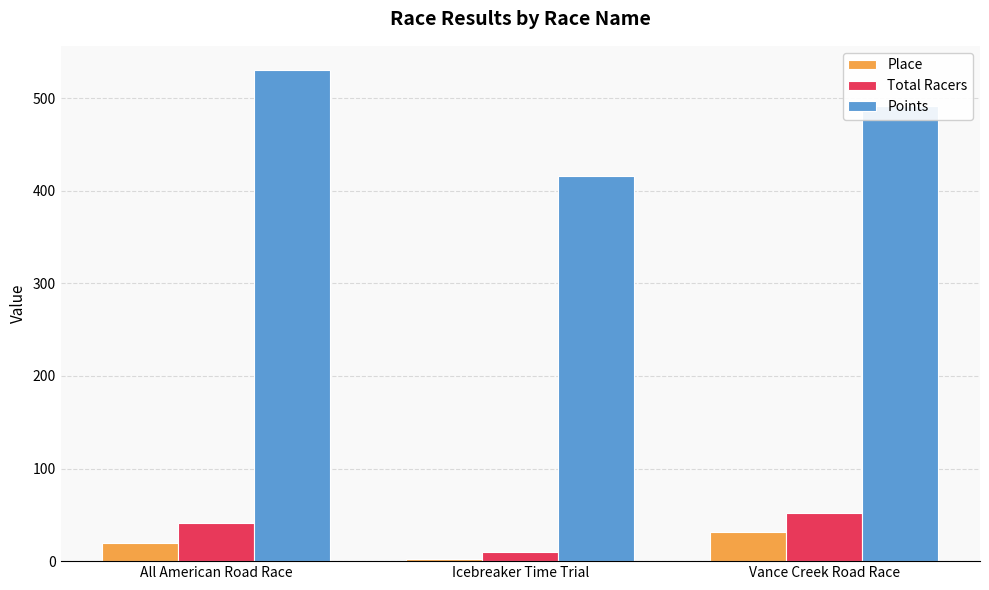

Which series has the widest spread of values?

Points